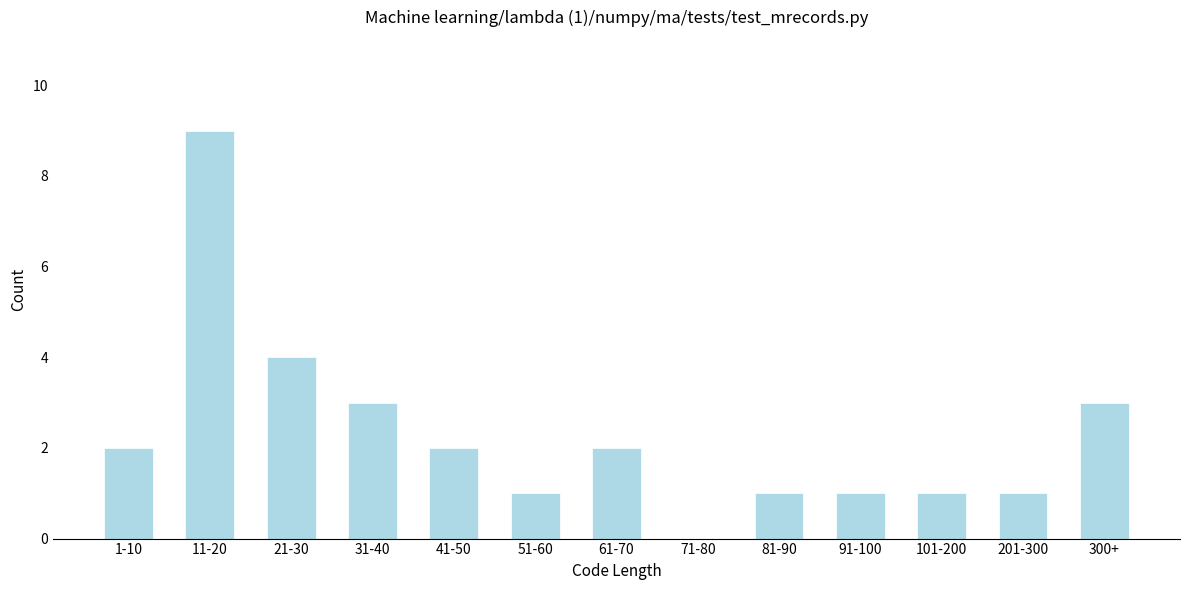

Reading right to left, what are all the values shown in this chart?

300+=3	201-300=1	101-200=1	91-100=1	81-90=1	71-80=0	61-70=2	51-60=1	41-50=2	31-40=3	21-30=4	11-20=9	1-10=2